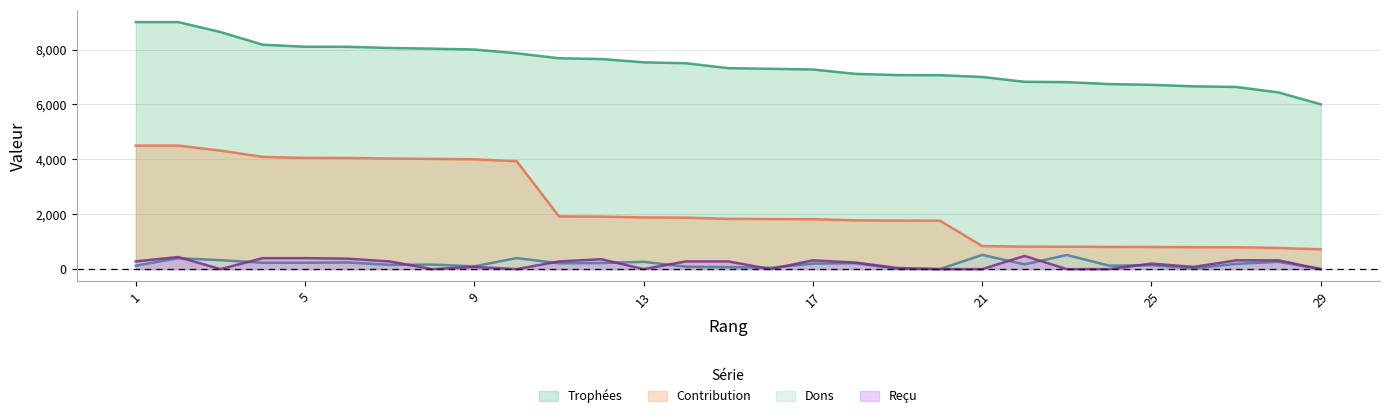

List the series in order of their peak value, lowest first.

Reçu, Dons, Contribution, Trophées